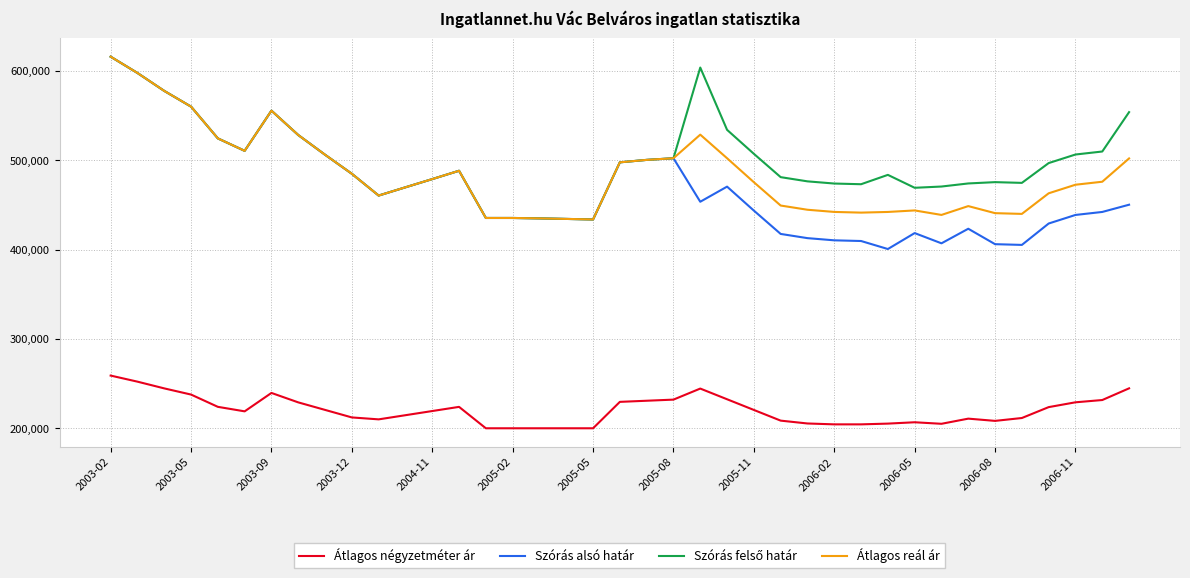

True or false: Átlagos reál ár and Átlagos négyzetméter ár cross at least once.

False